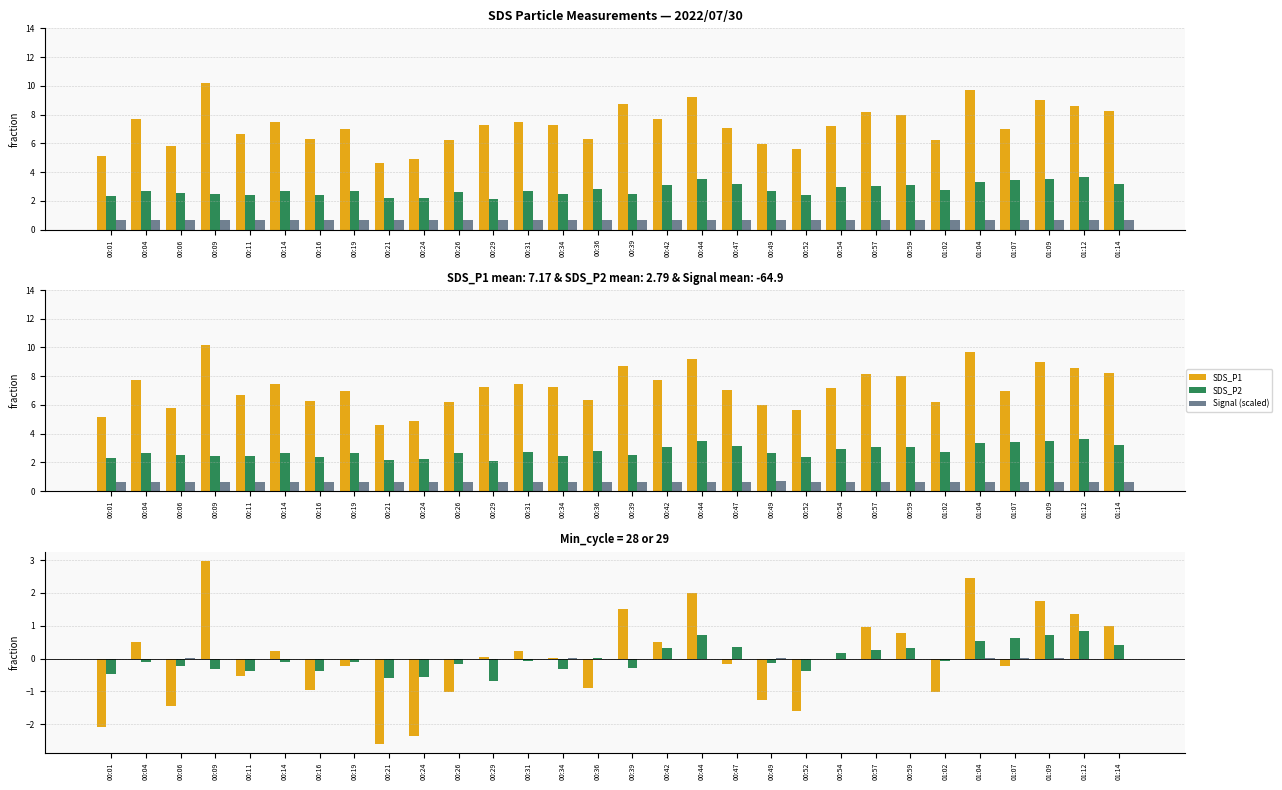

True or false: SDS_P1 has a value of 3.9 at 00:09.

False